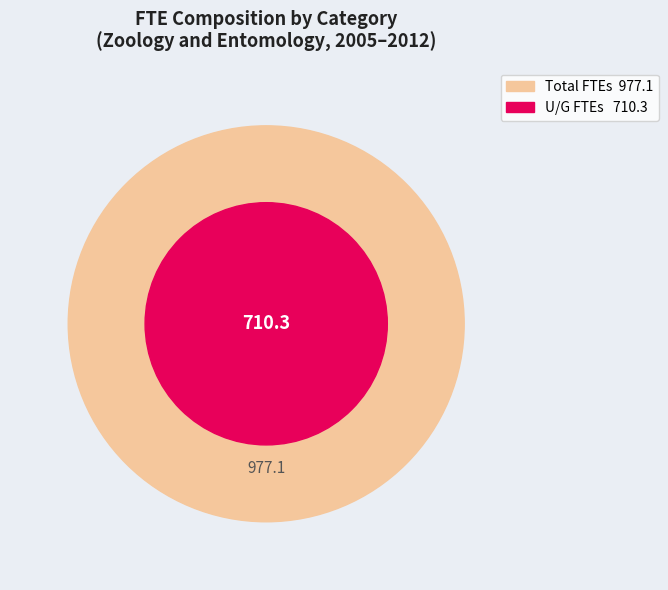

Is it true that 2011 is 3% of the pie?

False